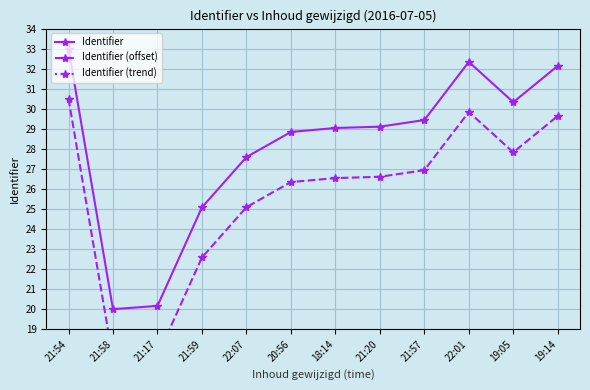

How many categories are shown in the chart?

12